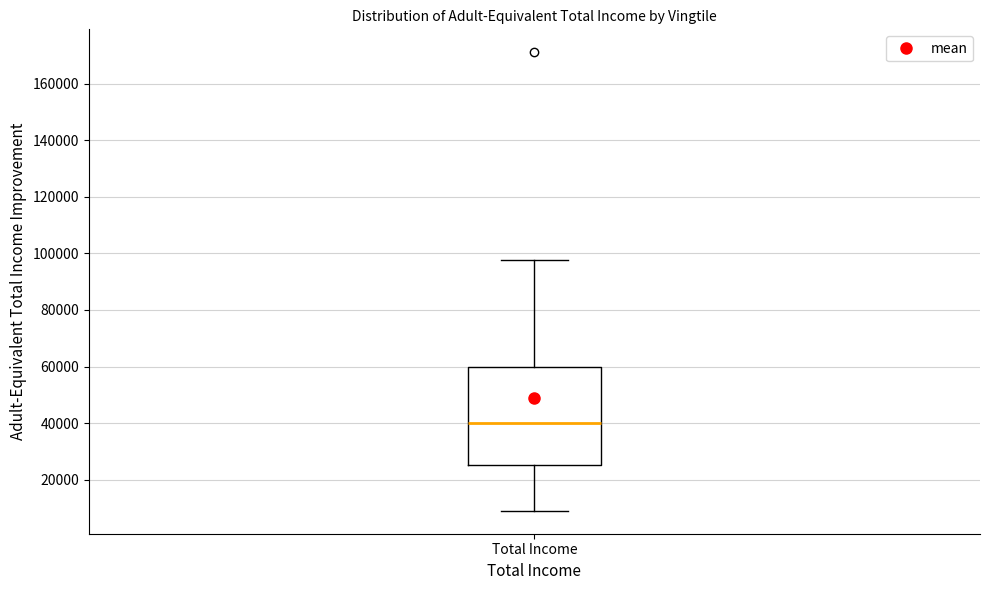

Where does the lower whisker of the box for Total Income end on the y-axis? The values are not printed on the chart, so give them approximately, as read against the axis.

10000